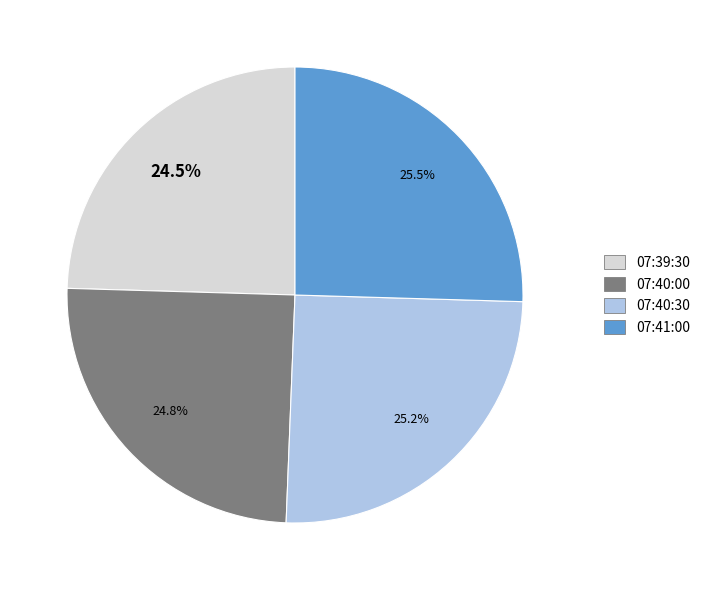

Is it true that 07:40:00 is 25% of the pie?

True